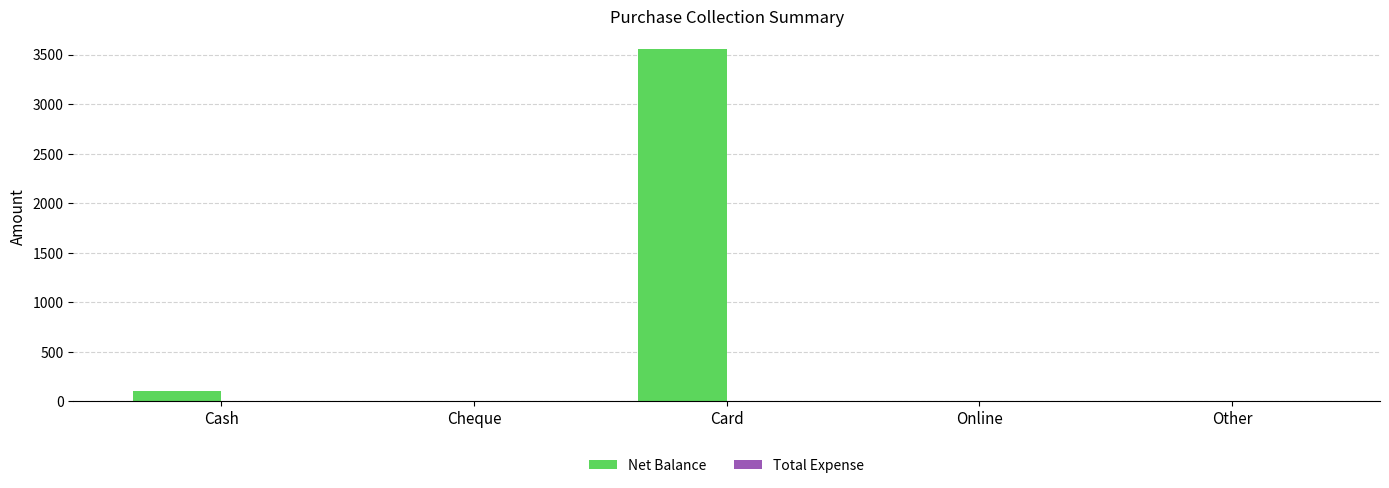

What is the sum of the values at Cash and Card?

3670